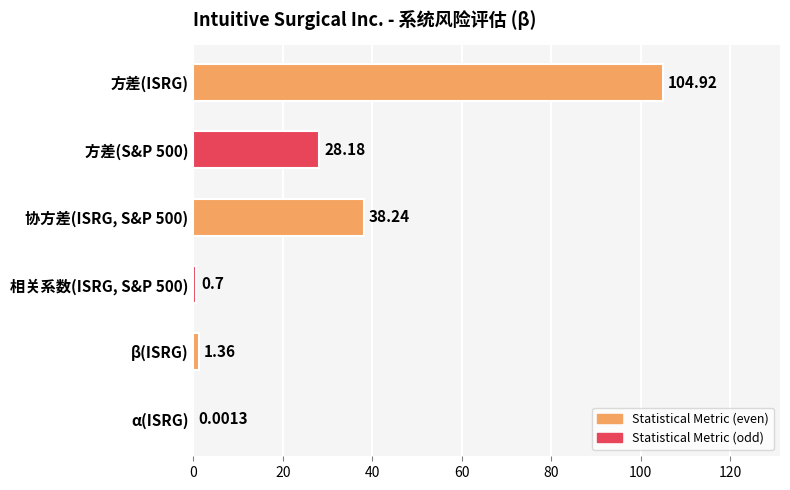

Count the number of data series in this chart.

1